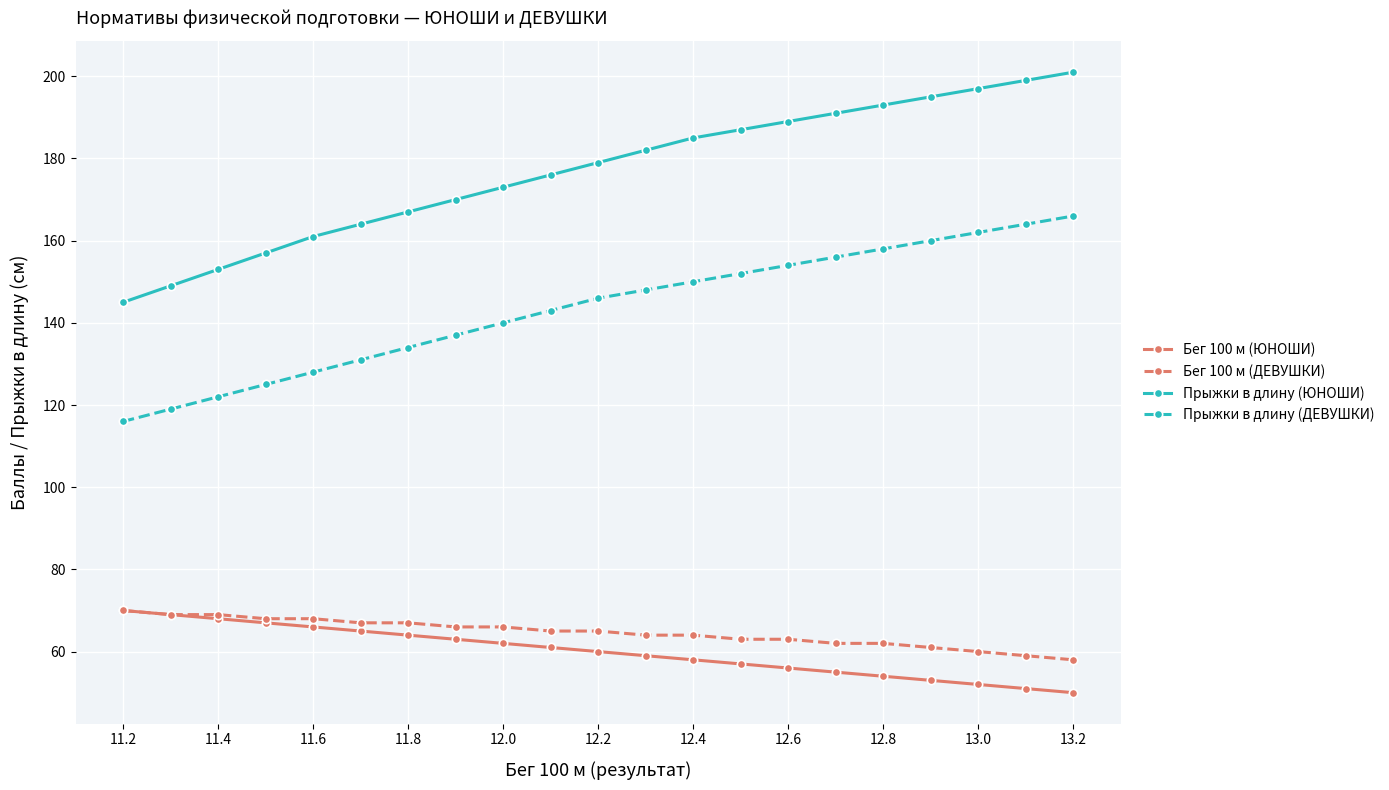

True or false: Прыжки в длину (ДЕВУШКИ) and Бег 100 м (ЮНОШИ) intersect in this chart.

False